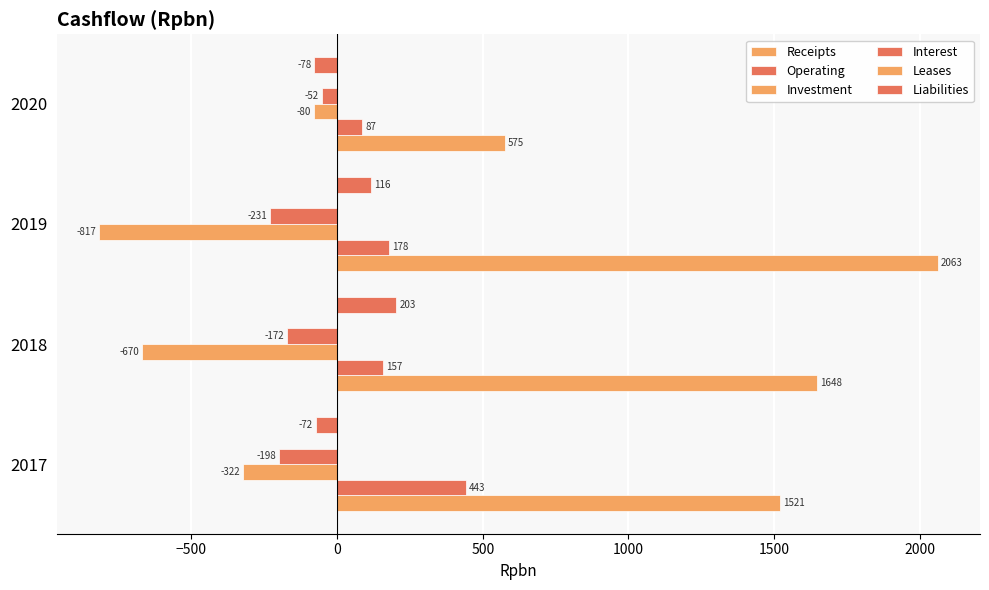

Count the number of categories in the chart.

4